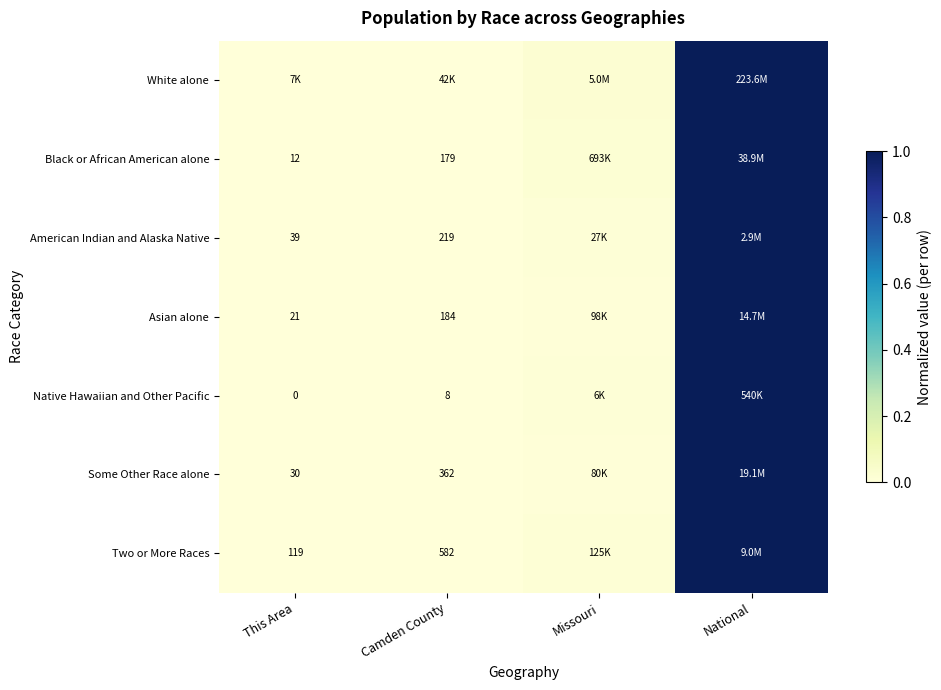

Which series has the largest total across all categories?

White alone